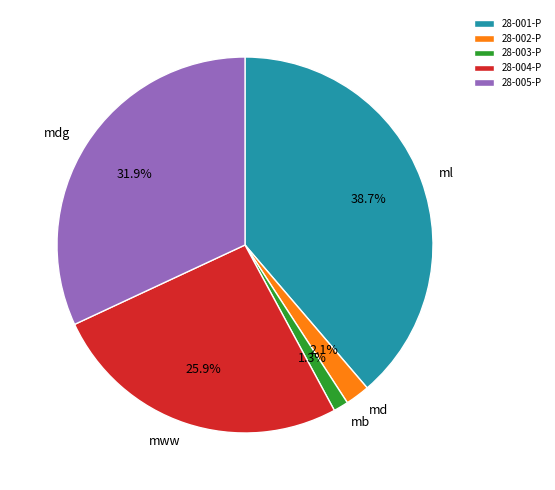

Does 28-005-P represent more than half of the total?

No